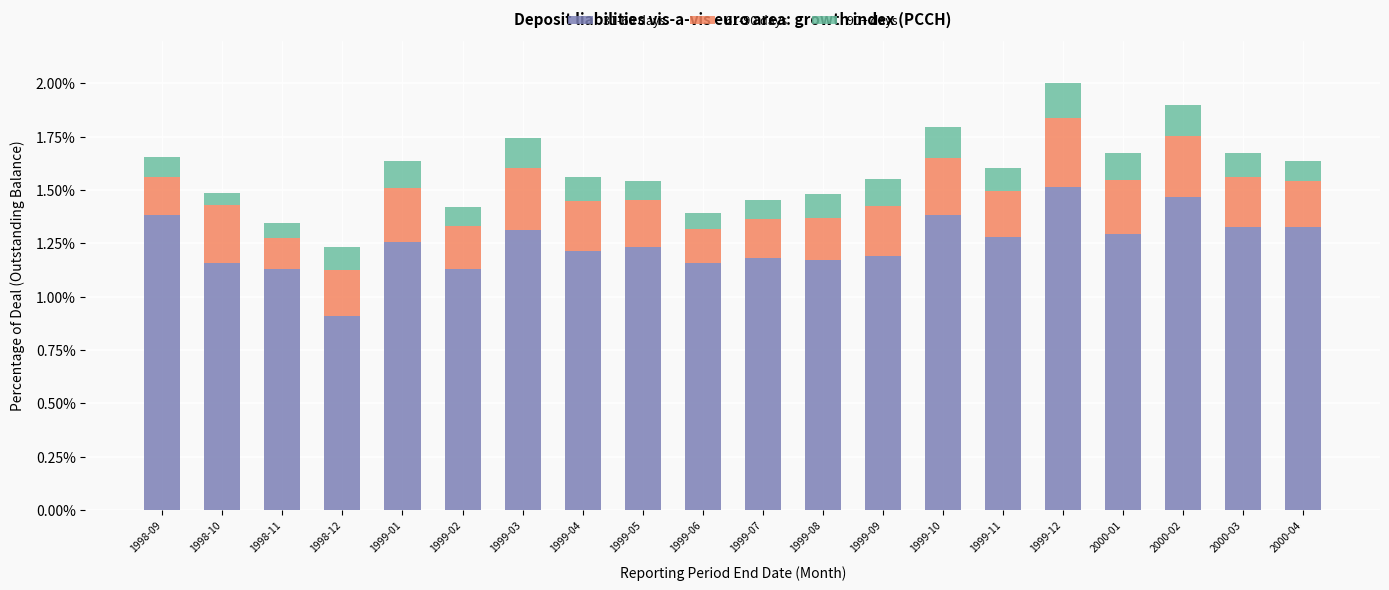

The 90+ days series shows 0.0 at 1999-09. True or false?

False